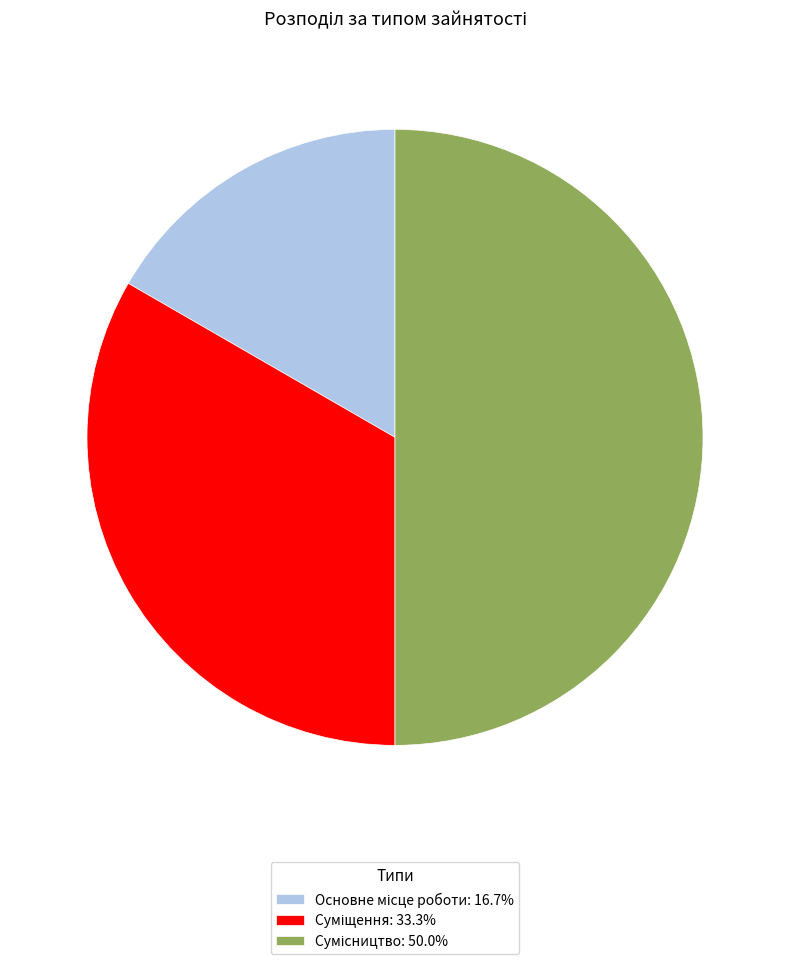

To the nearest percent, what is the average slice percentage?

33%